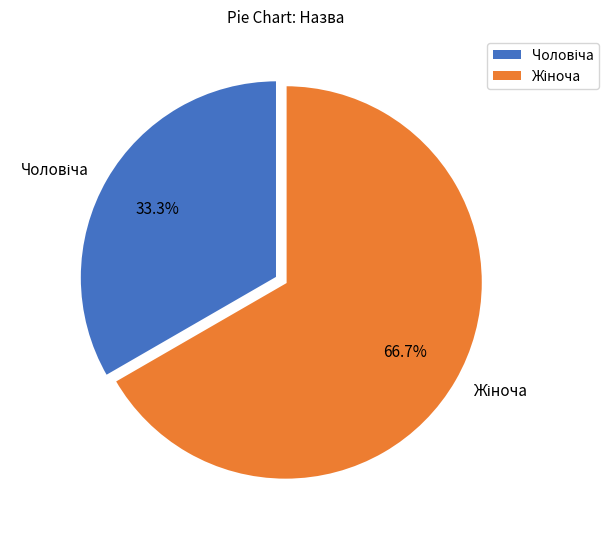

Is there any slice that represents more than half of the pie?

Yes